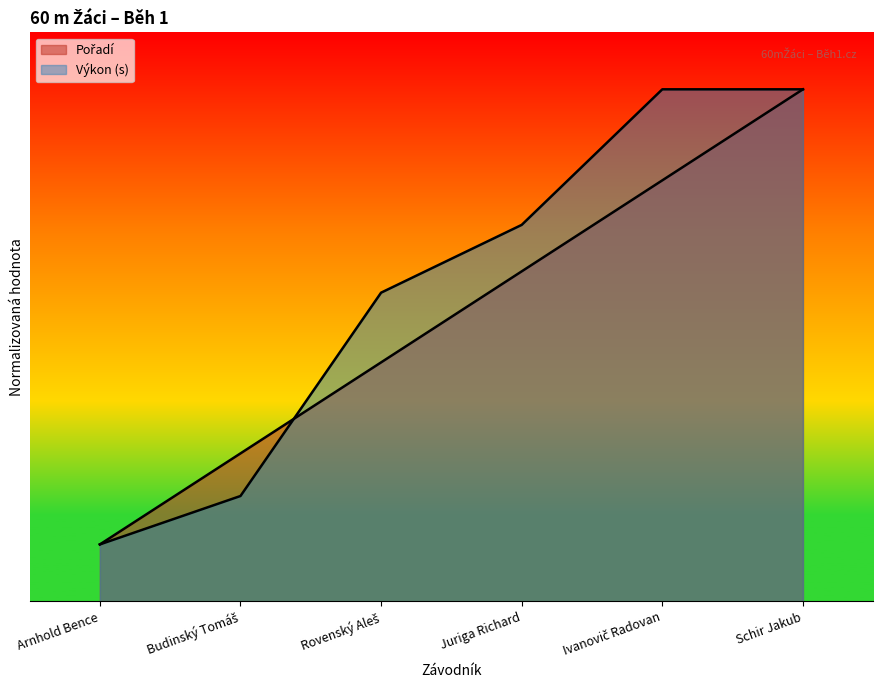

What is the total value across all series at Juriga Richard?

12.4